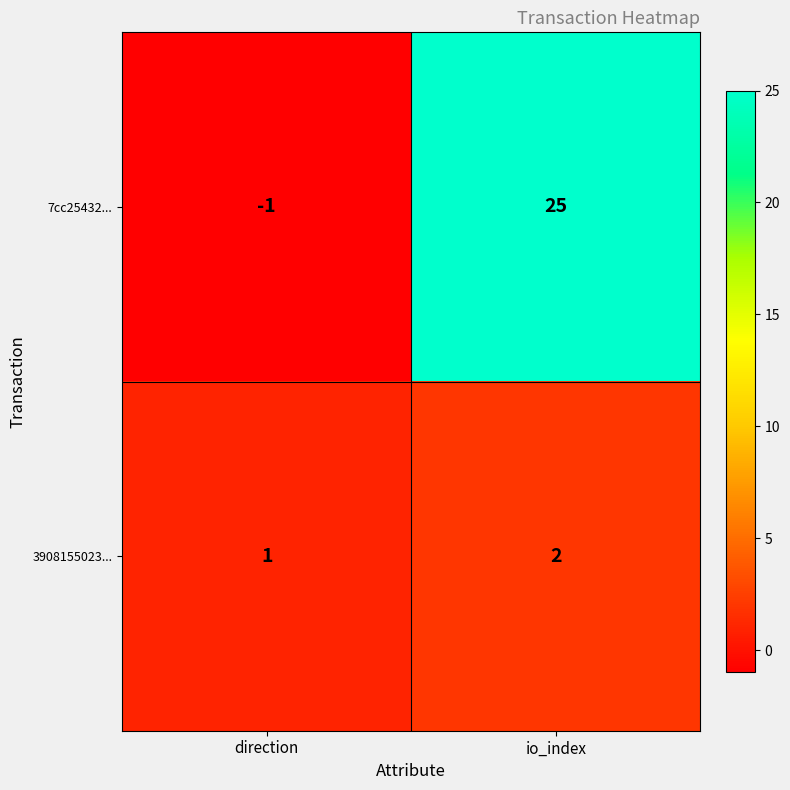

Between direction and io_index, which series saw the biggest shift?

7cc25432...